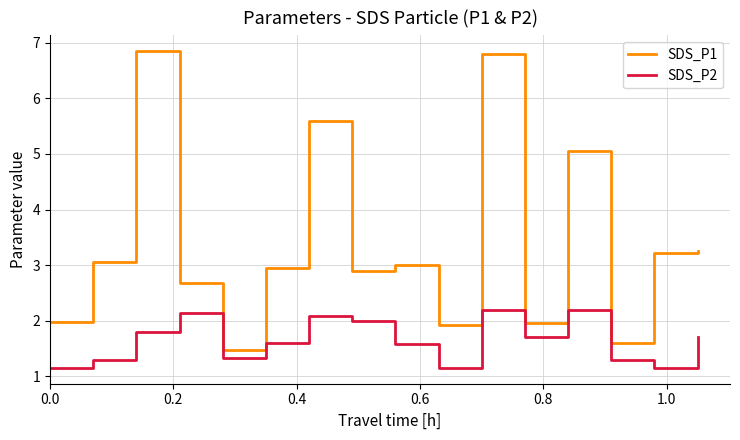

Which series has the largest total across all categories?

SDS_P1